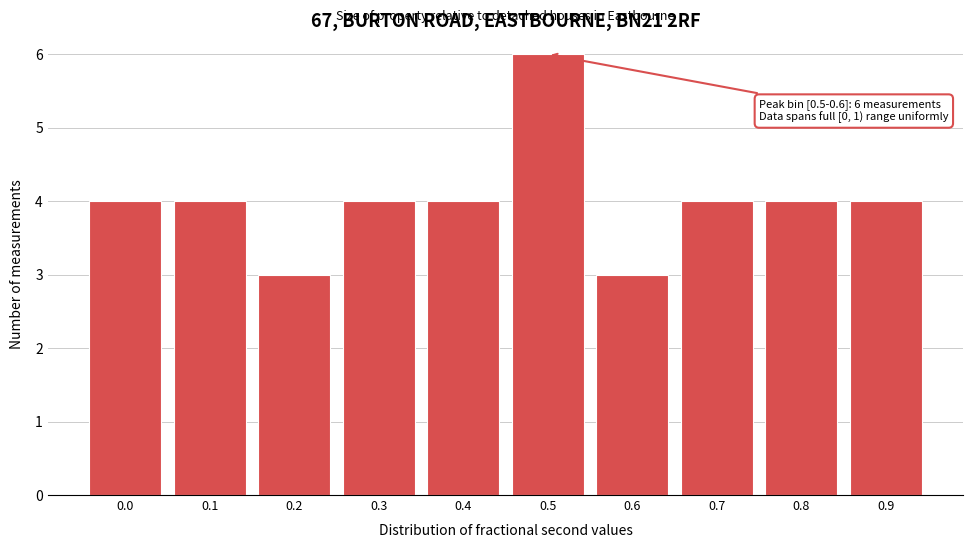

Reading left to right, extract all data points from this chart.

0.0=4	0.1=4	0.2=3	0.3=4	0.4=4	0.5=6	0.6=3	0.7=4	0.8=4	0.9=4